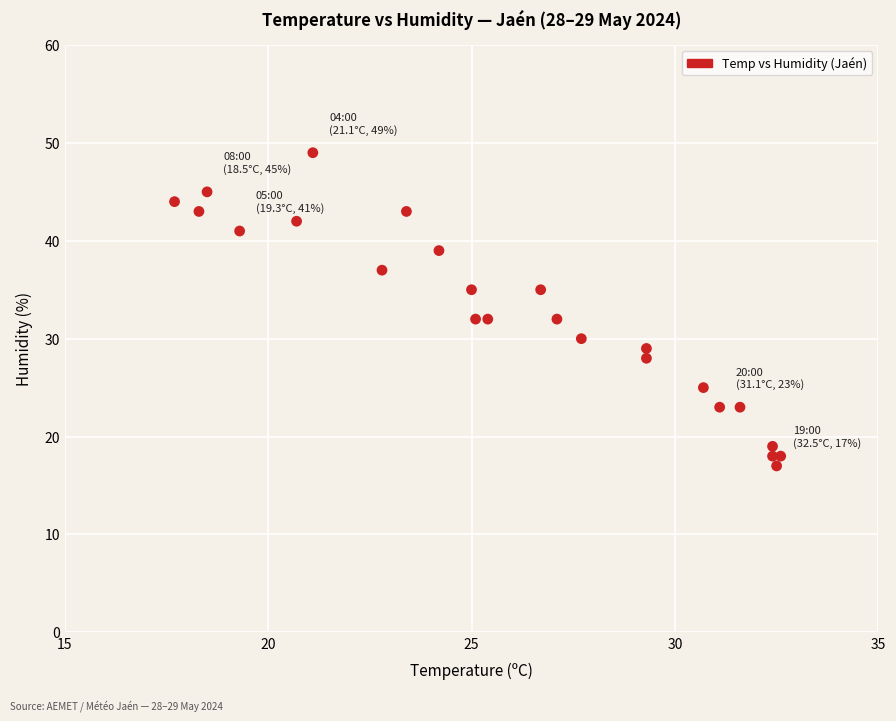

What is the range of Y values (max minus min)?

32